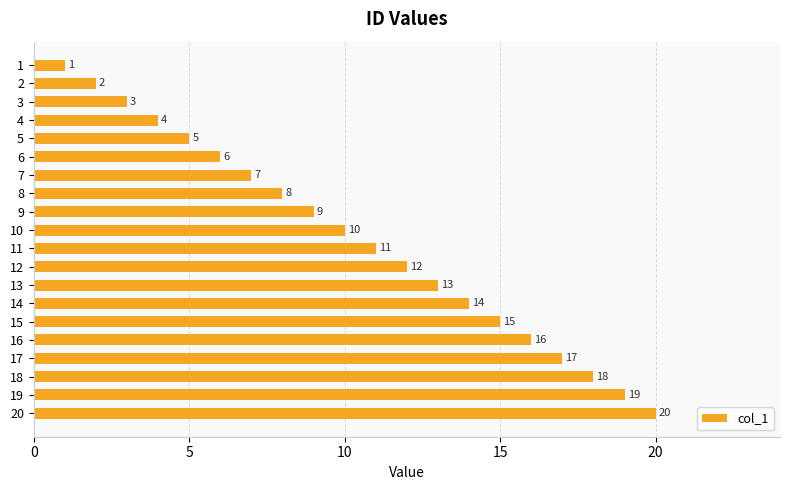

What is the minimum value shown in the chart?

1